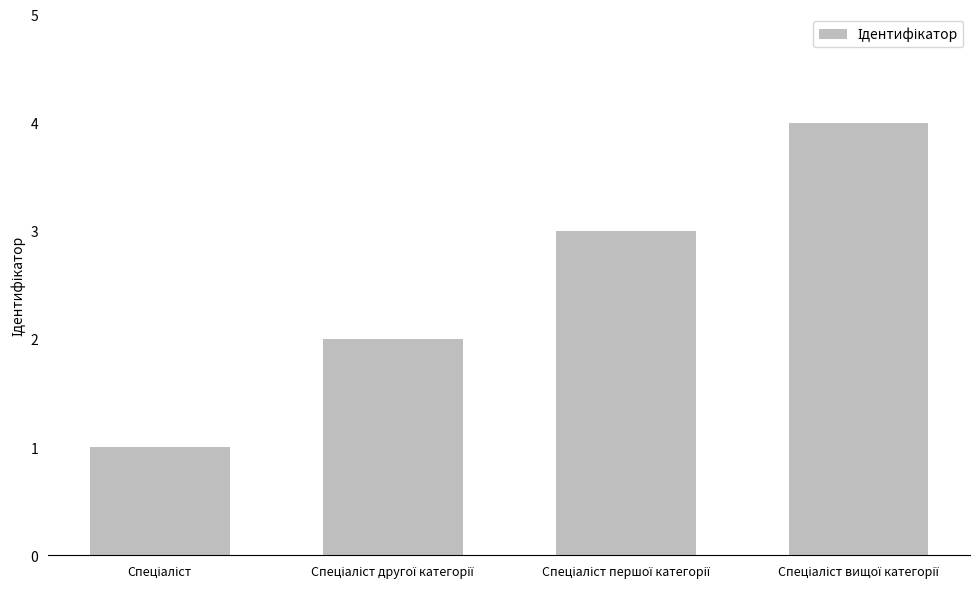

What is the greatest value displayed?

4